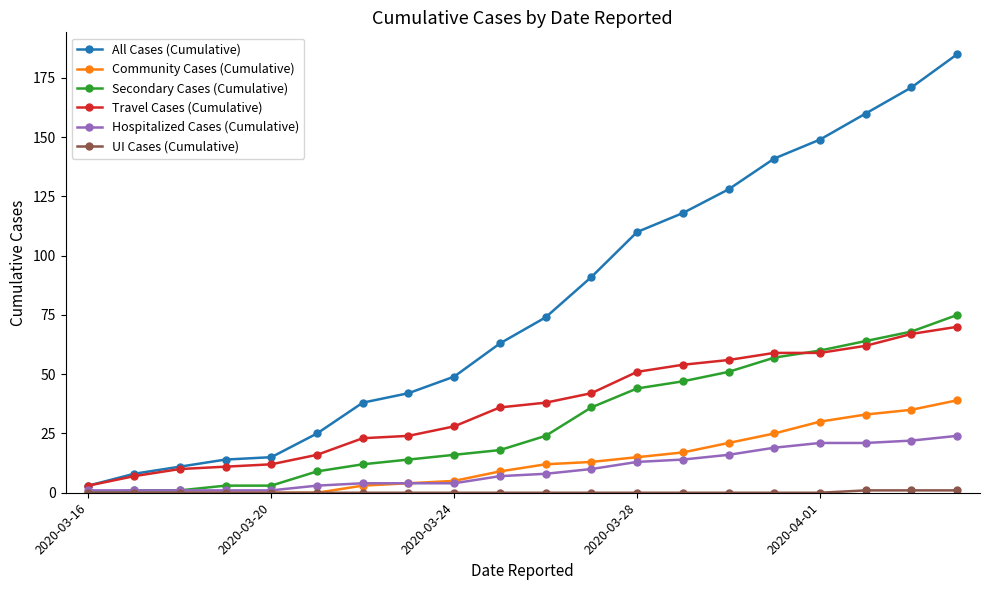

What is the greatest value displayed?

185